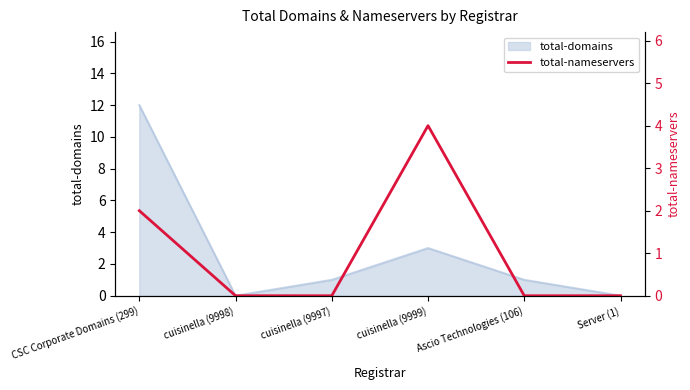

Is it true that the value at Server (1) is 0?

True